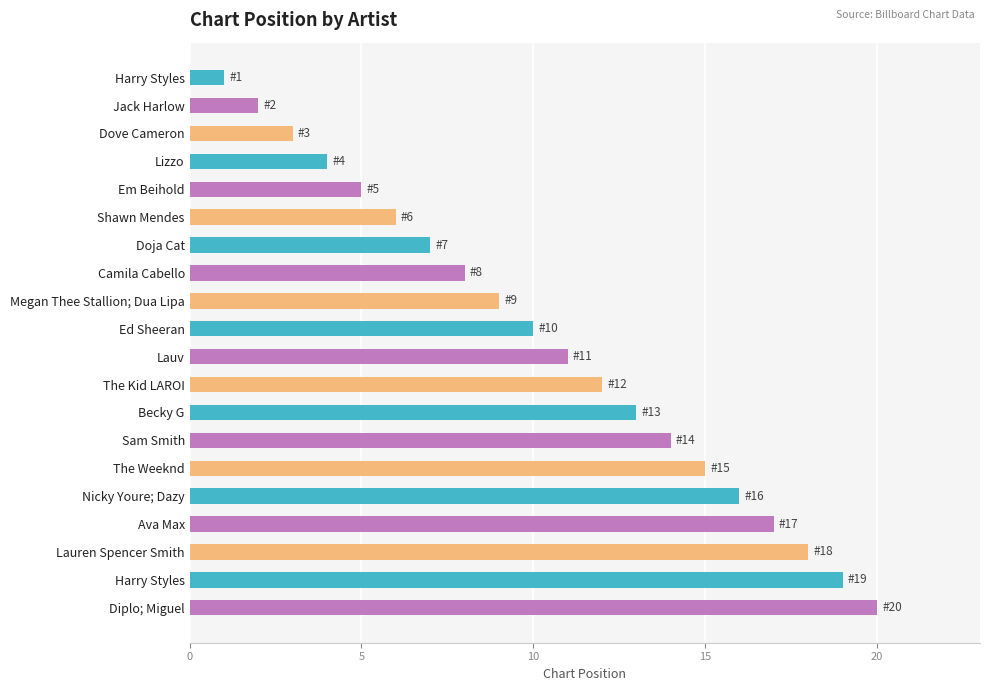

Does the chart contain any negative values?

No